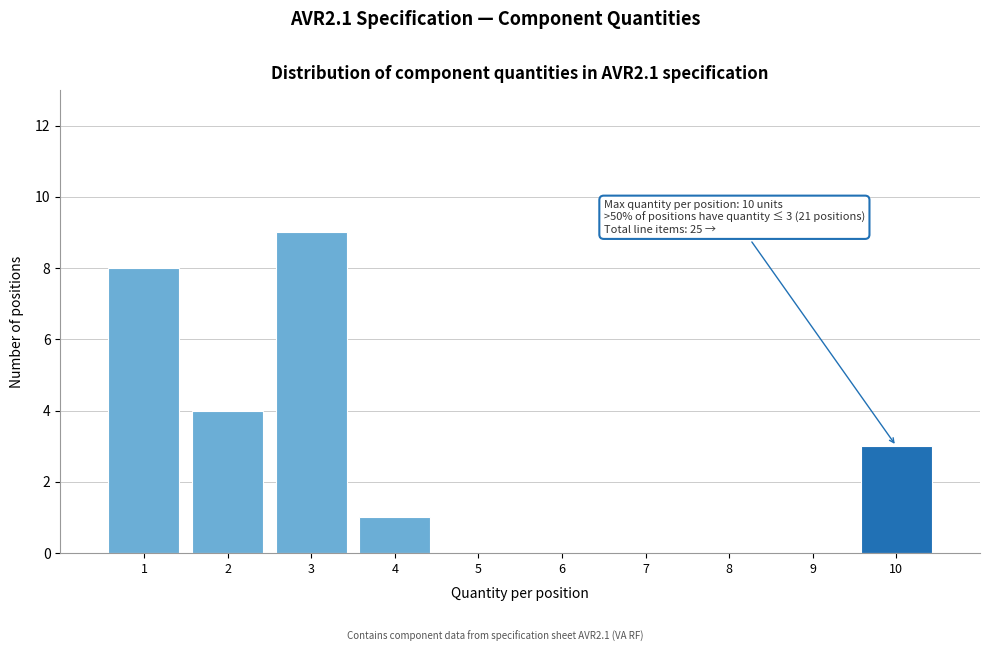

Over which range of the x-axis is the bar tallest?

2.5 to 3.5